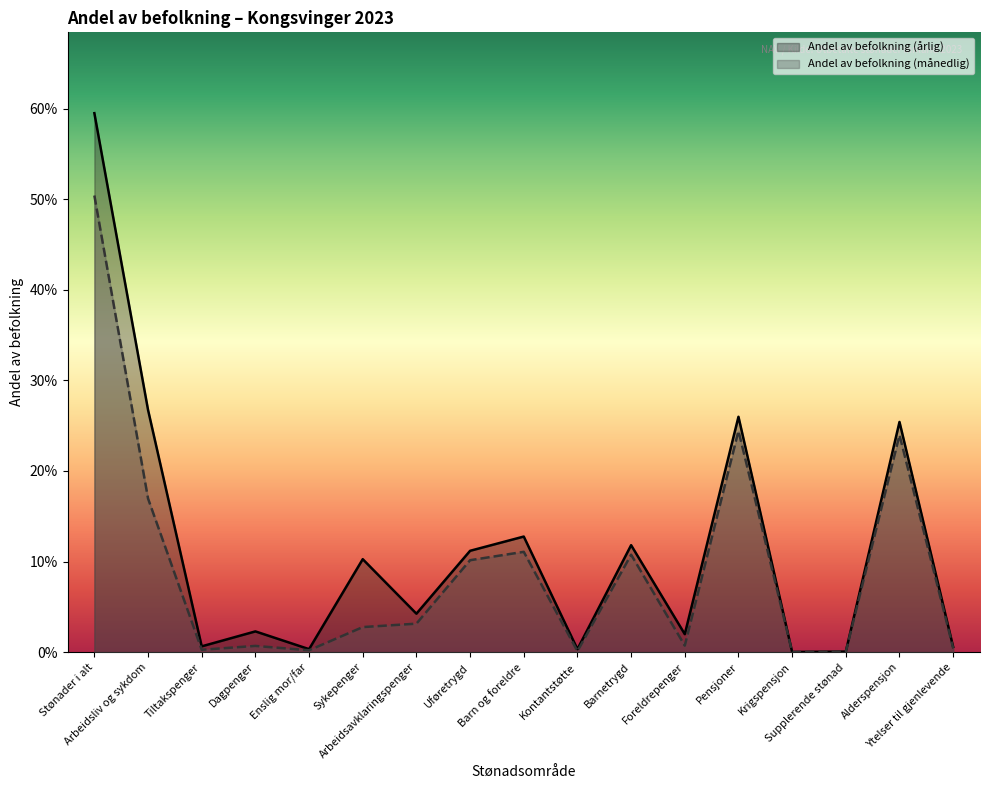

What position from the left is Foreldrepenger?

12